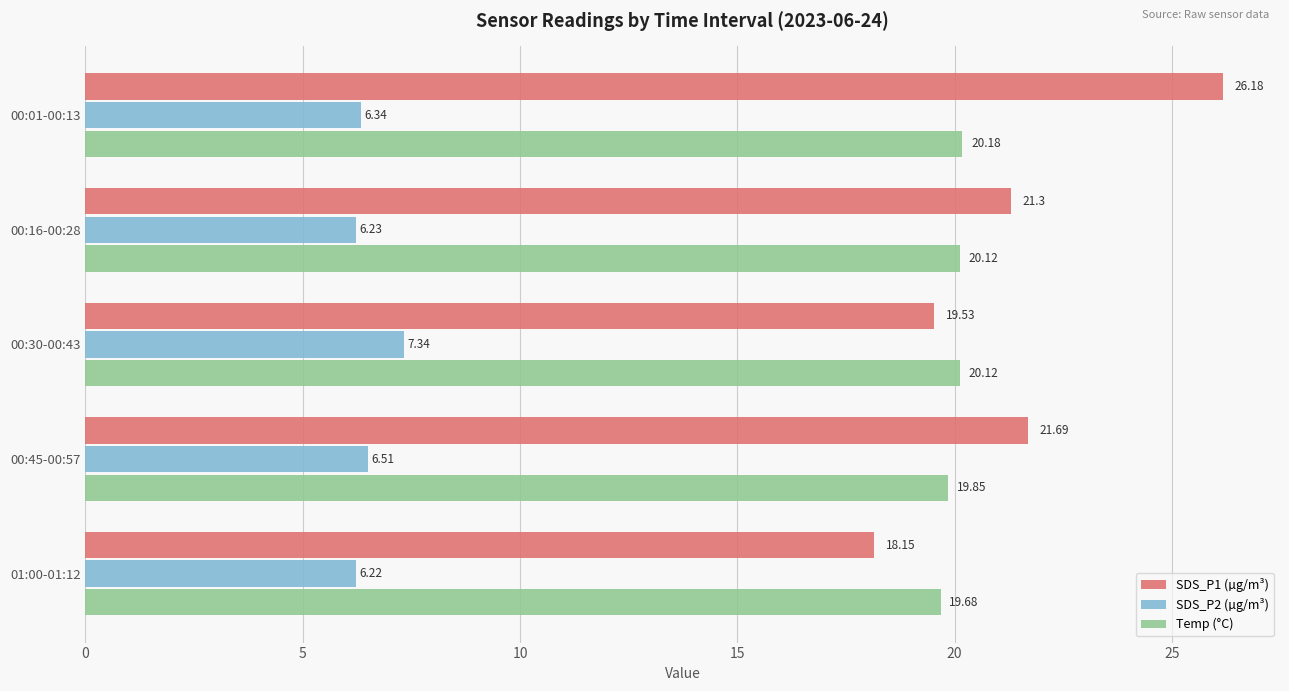

Which series has the largest range (max minus min)?

SDS_P1 (µg/m³)